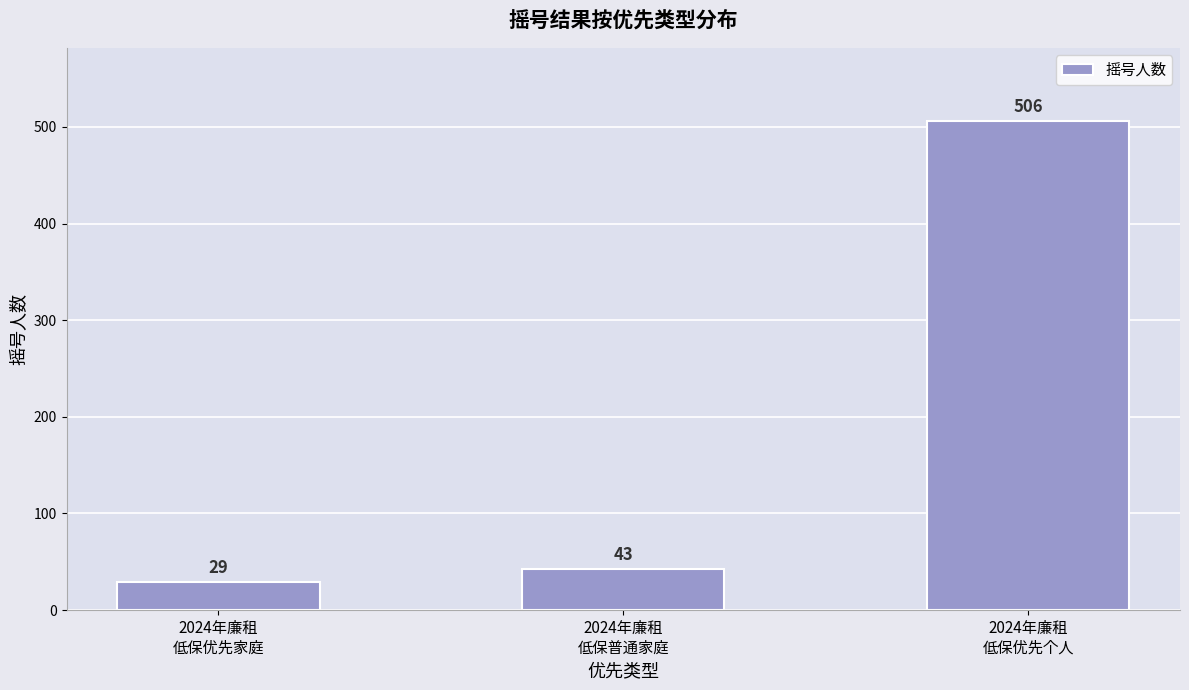

What is the minimum value shown in the chart?

29